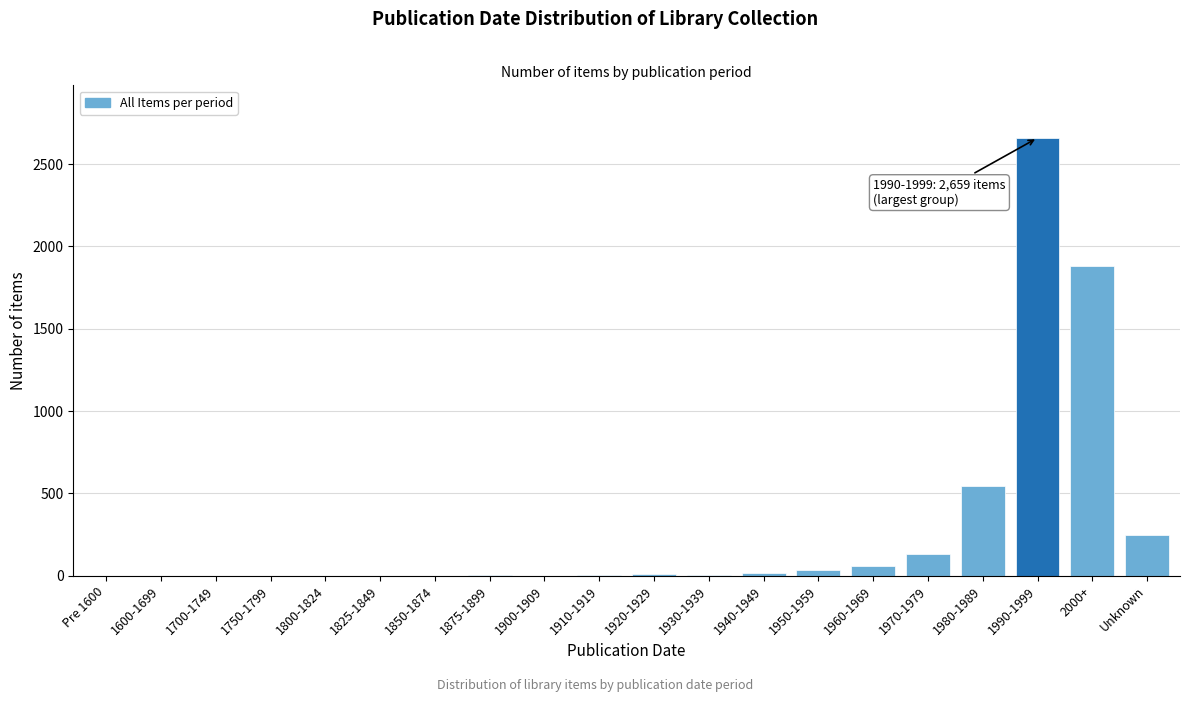

What is the sum of all values?

5604